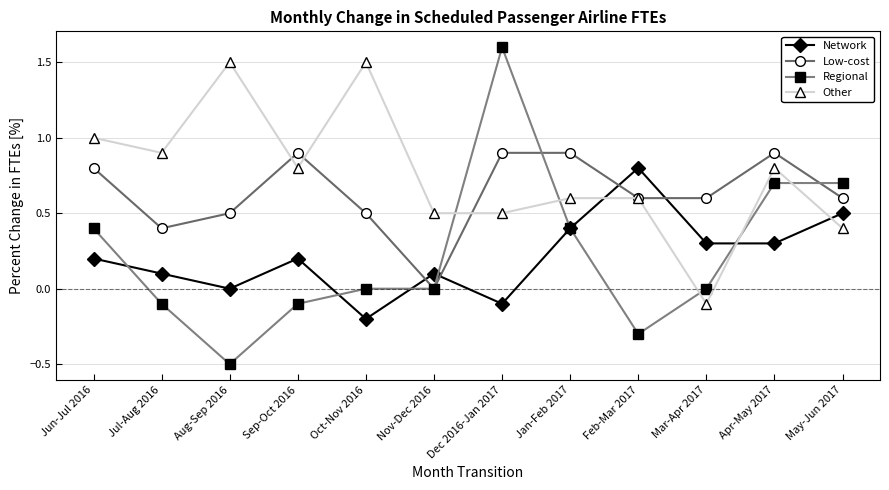

Count the number of data series in this chart.

4